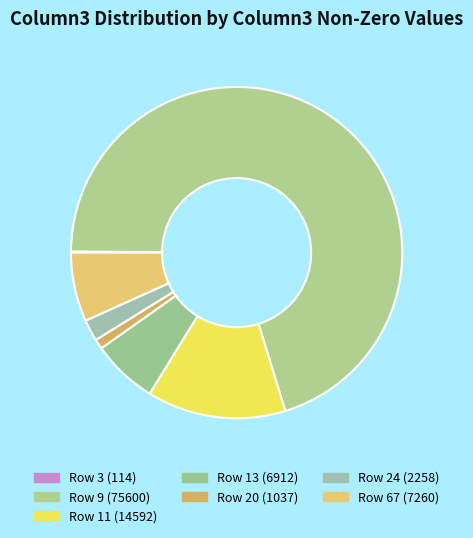

Does any single category account for the majority?

Yes